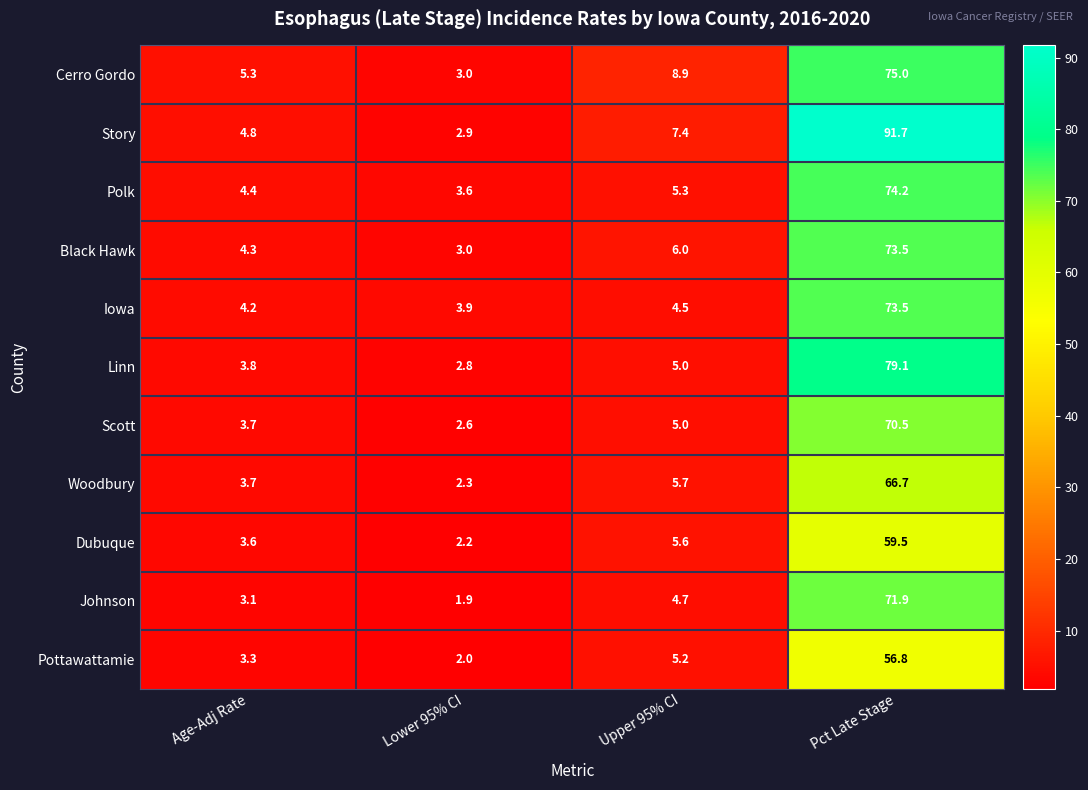

Rank the categories by Dubuque value from highest to lowest.

Pct Late Stage, Upper 95% CI, Age-Adj Rate, Lower 95% CI